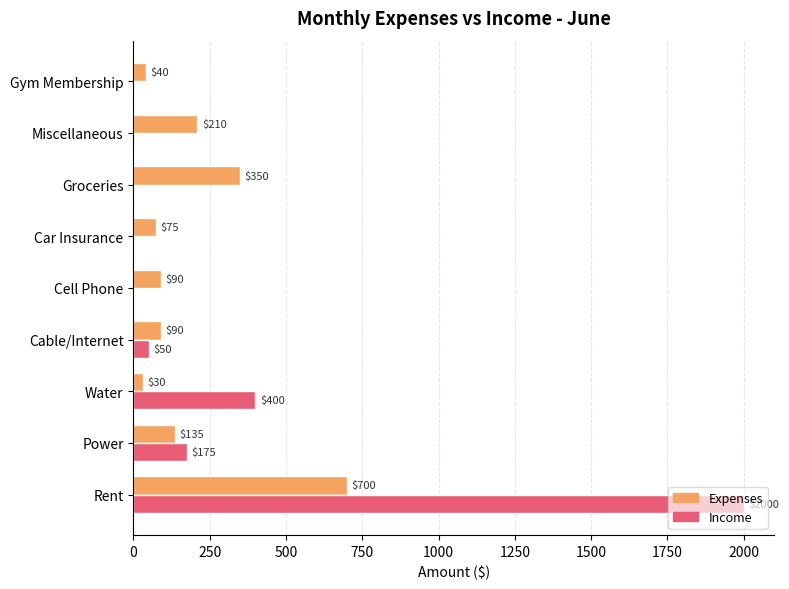

How many distinct data groups are displayed?

2